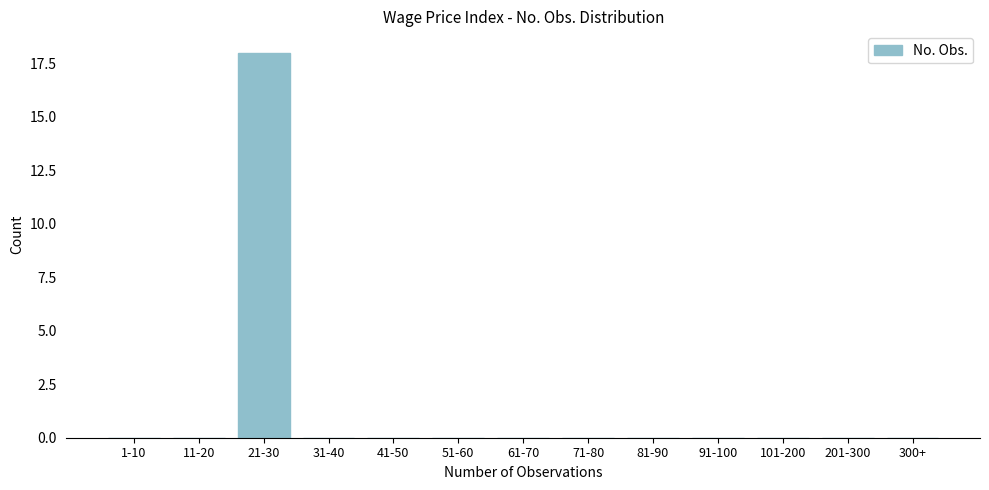

Reading left to right, what are all the values shown in this chart?

1-10=0	11-20=0	21-30=18	31-40=0	41-50=0	51-60=0	61-70=0	71-80=0	81-90=0	91-100=0	101-200=0	201-300=0	300+=0